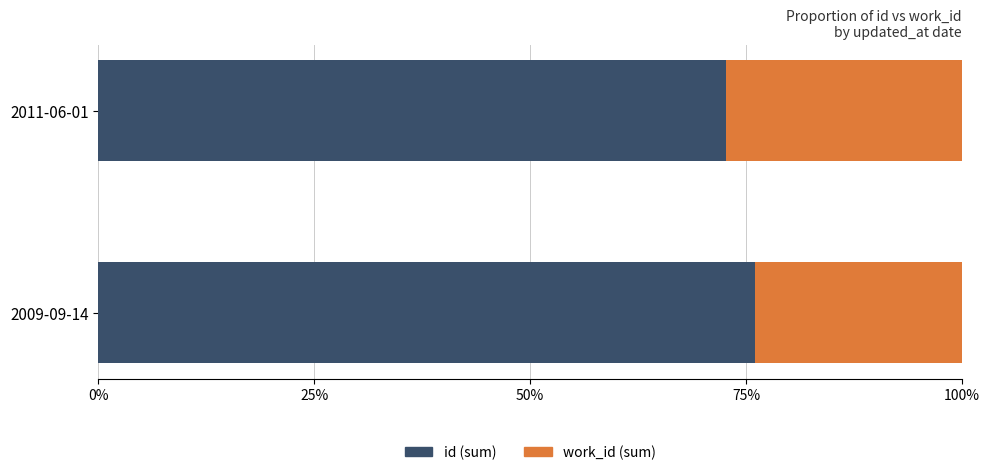

What is the total value across all series at 2009-09-14?

100.0